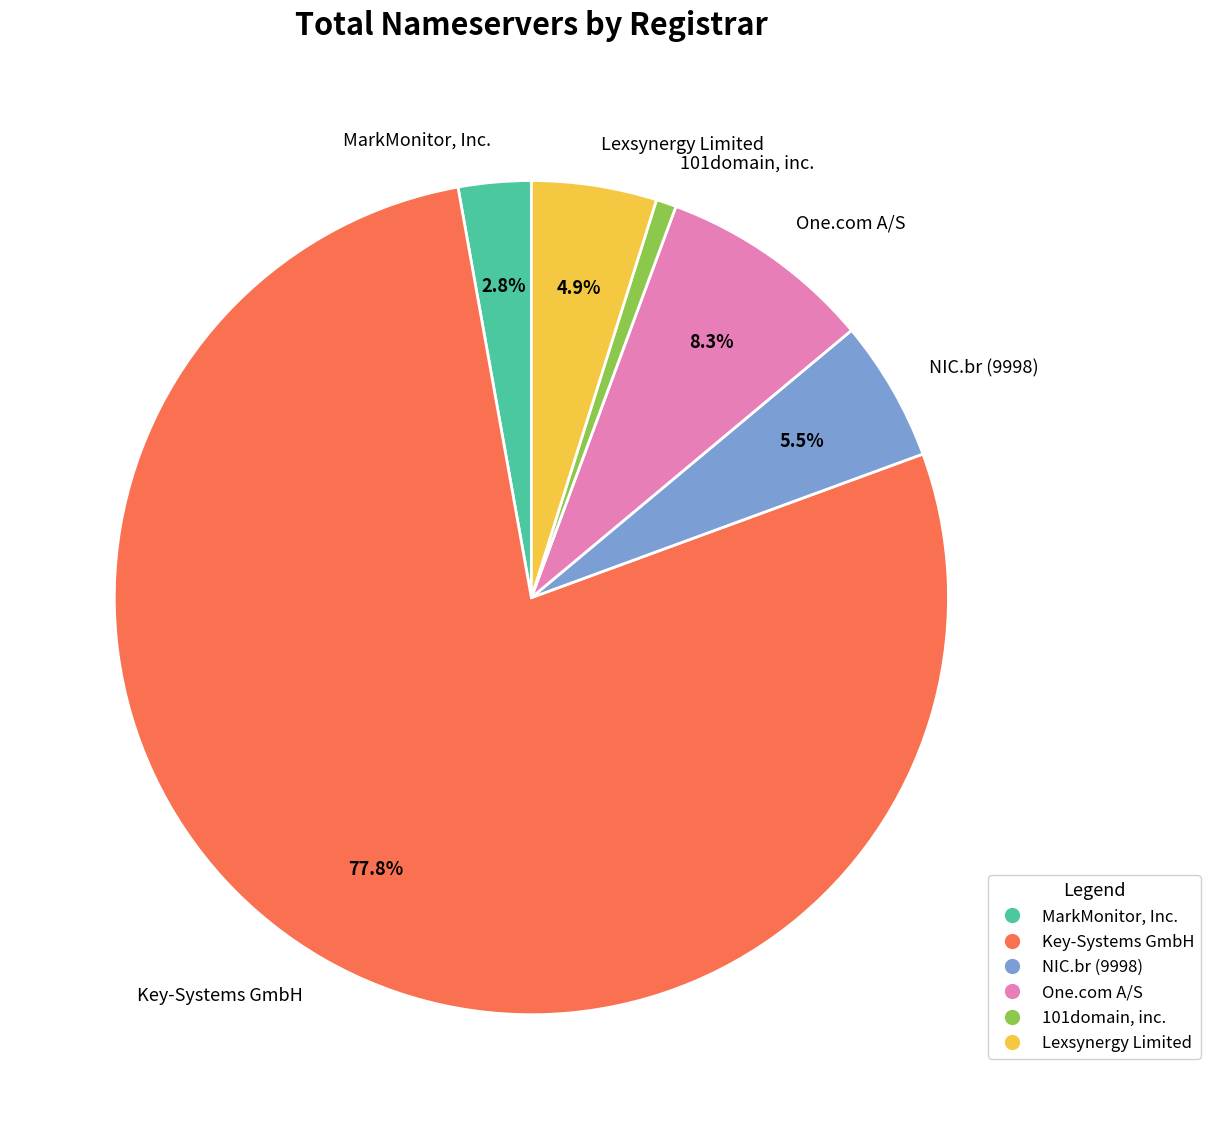

What percentage is NOT represented by MarkMonitor, Inc.?

97.2%